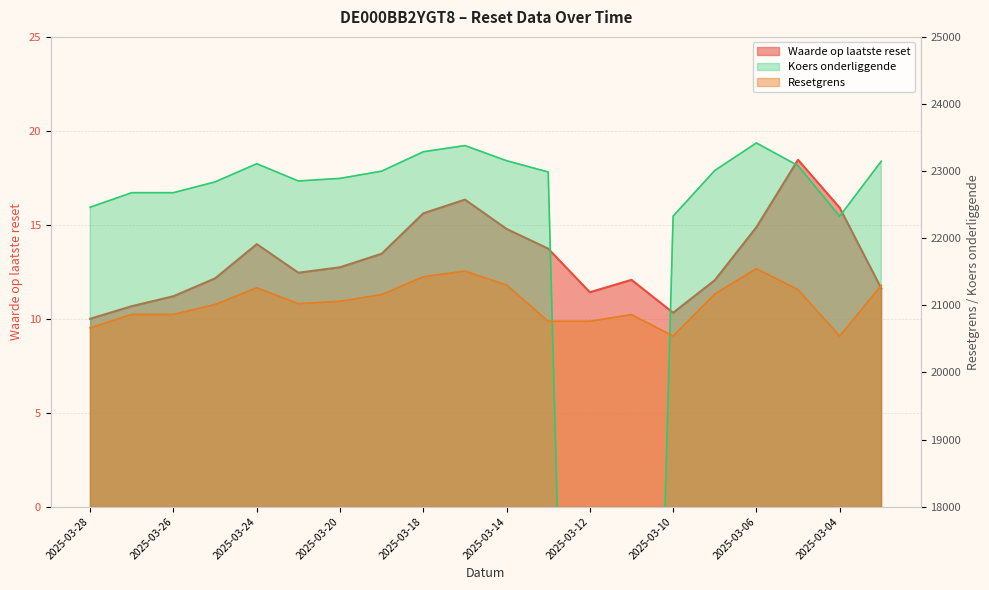

At which category does Waarde op laatste reset reach its first local valley?

2025-03-21